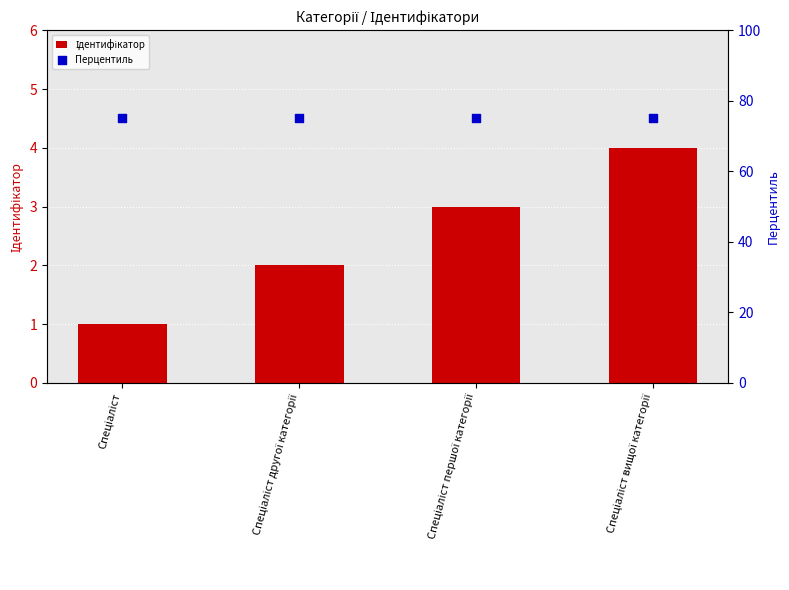

What is the total value across all series at Спеціаліст першої категорії?

78